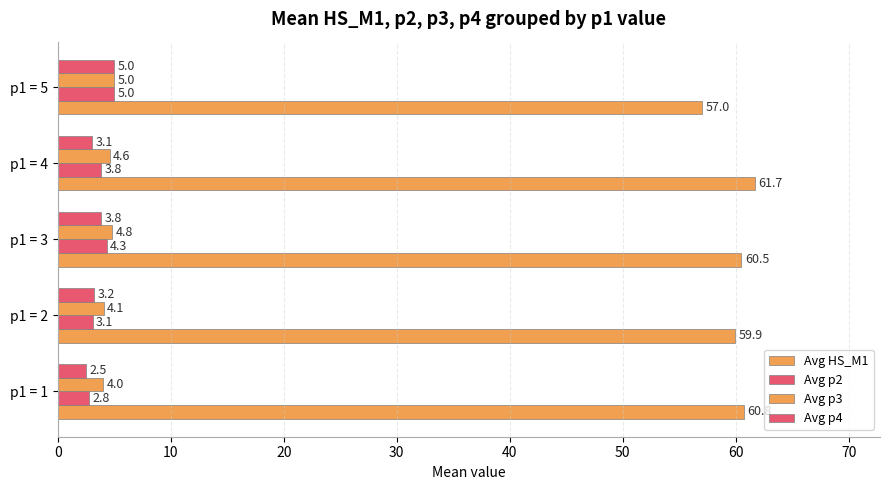

What is the difference between the maximum and minimum values in the Avg p3 series?

1.0